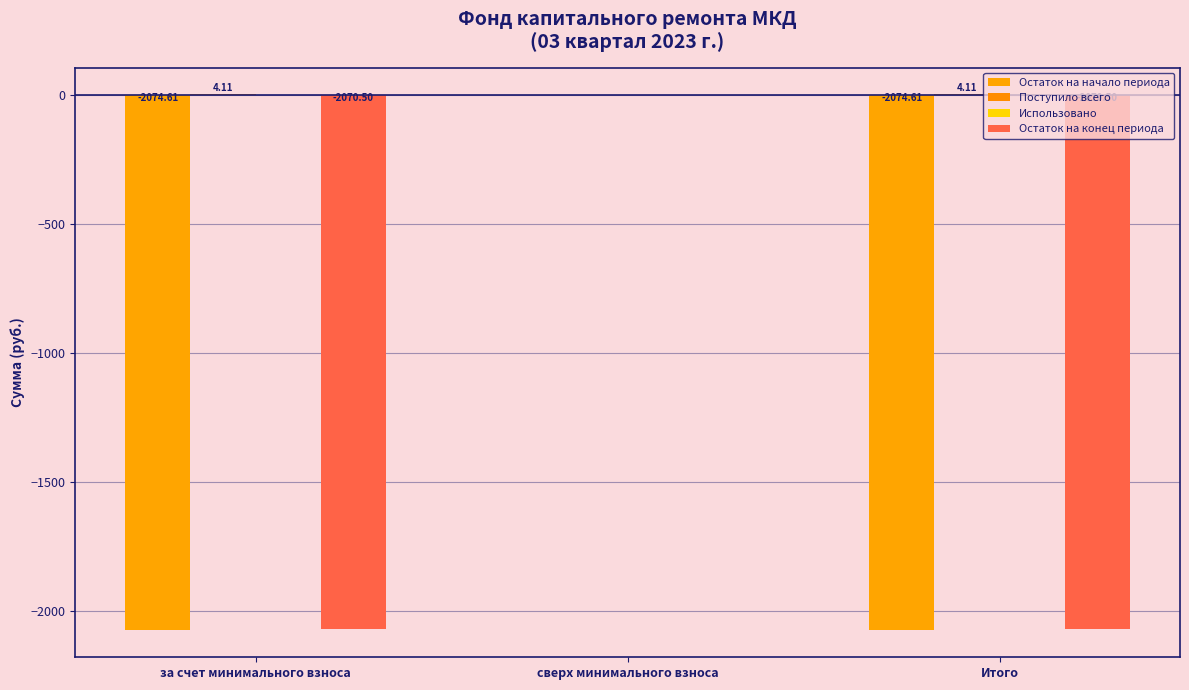

At which label does Остаток на конец периода first exceed -2070?

сверх минимального взноса